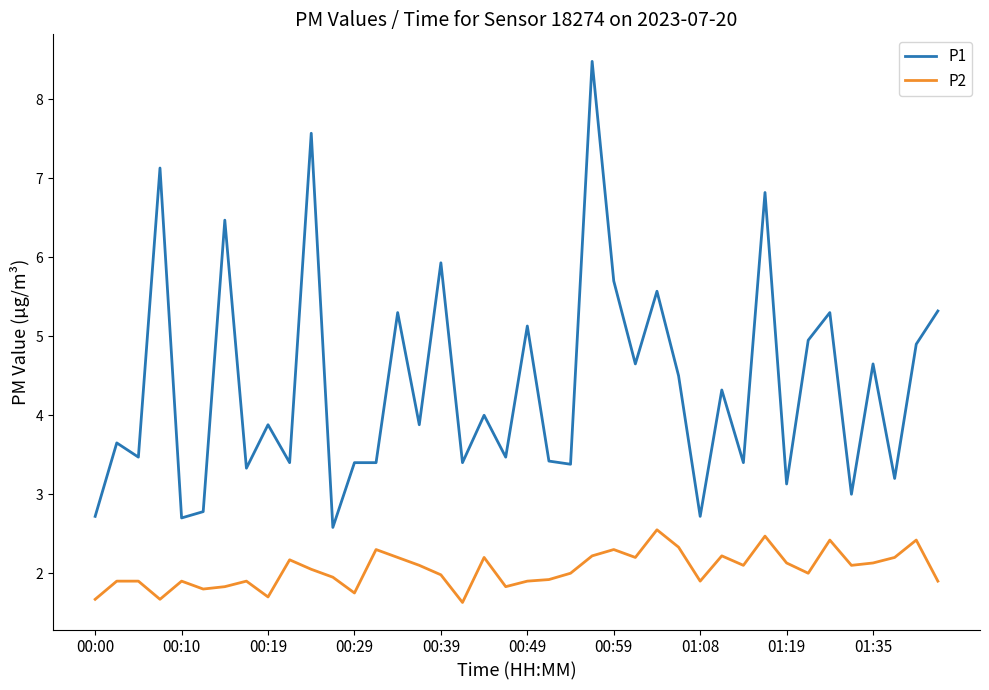

What is the sum of all P2 values?

81.8